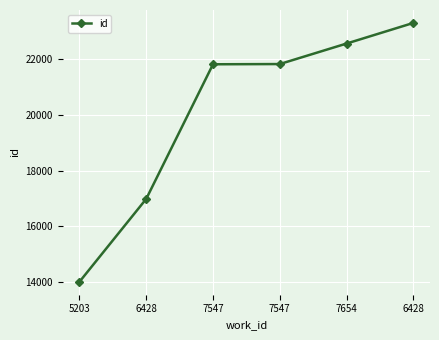

True or false: the data shows 23315 at 6428.

True